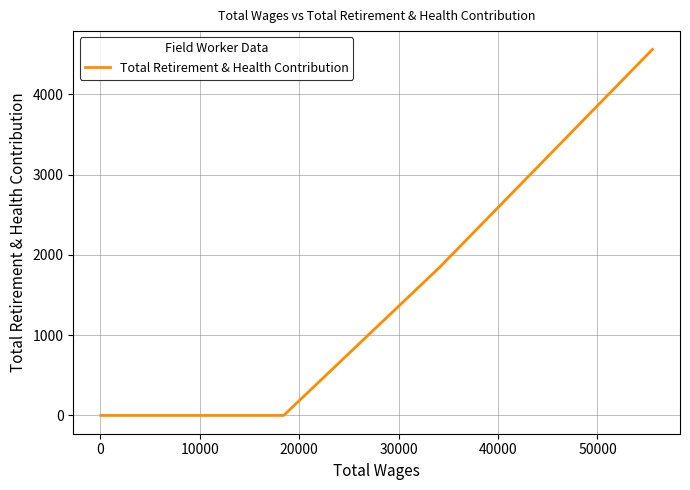

What is the difference between the maximum and minimum values?

4560